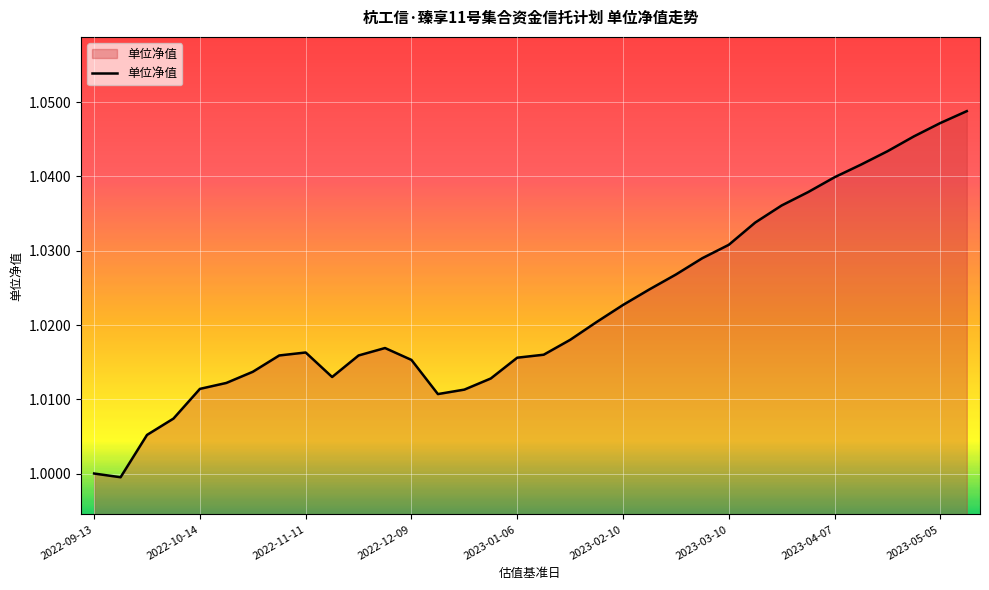

How many lines are shown in the chart?

1